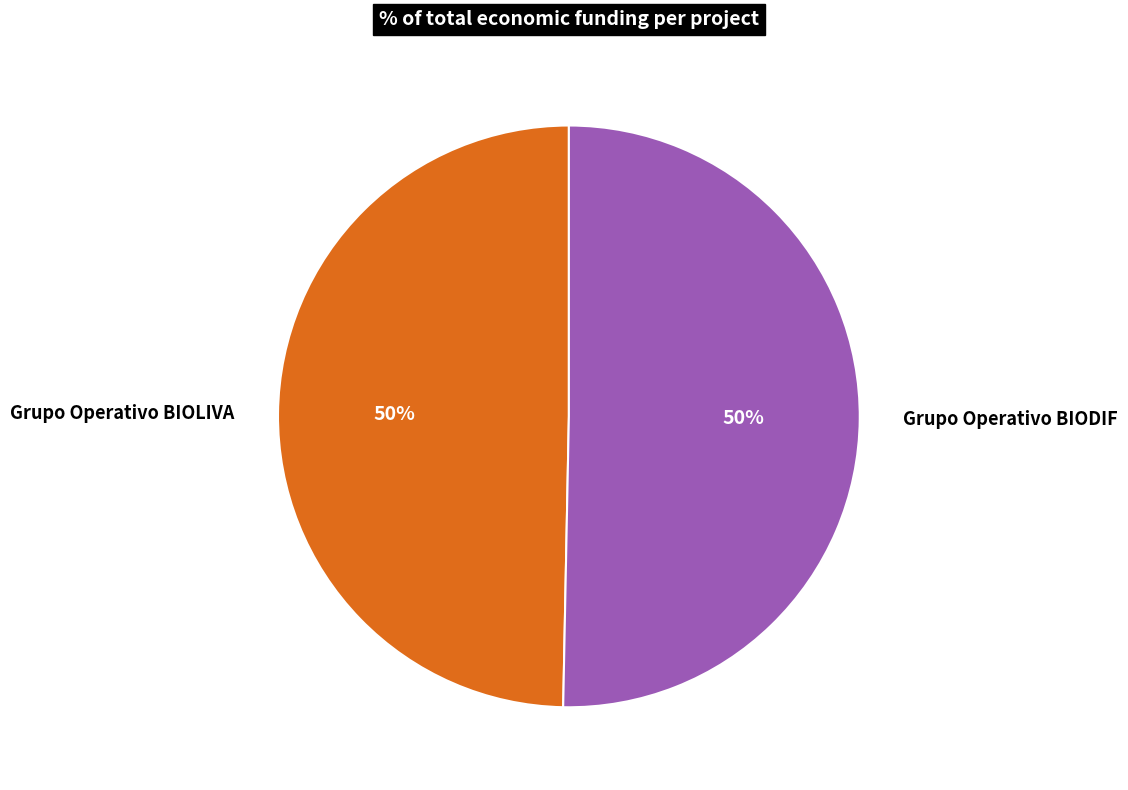

To the nearest percent, what is the combined percentage of Grupo Operativo BIOLIVA and Grupo Operativo BIODIF?

100%